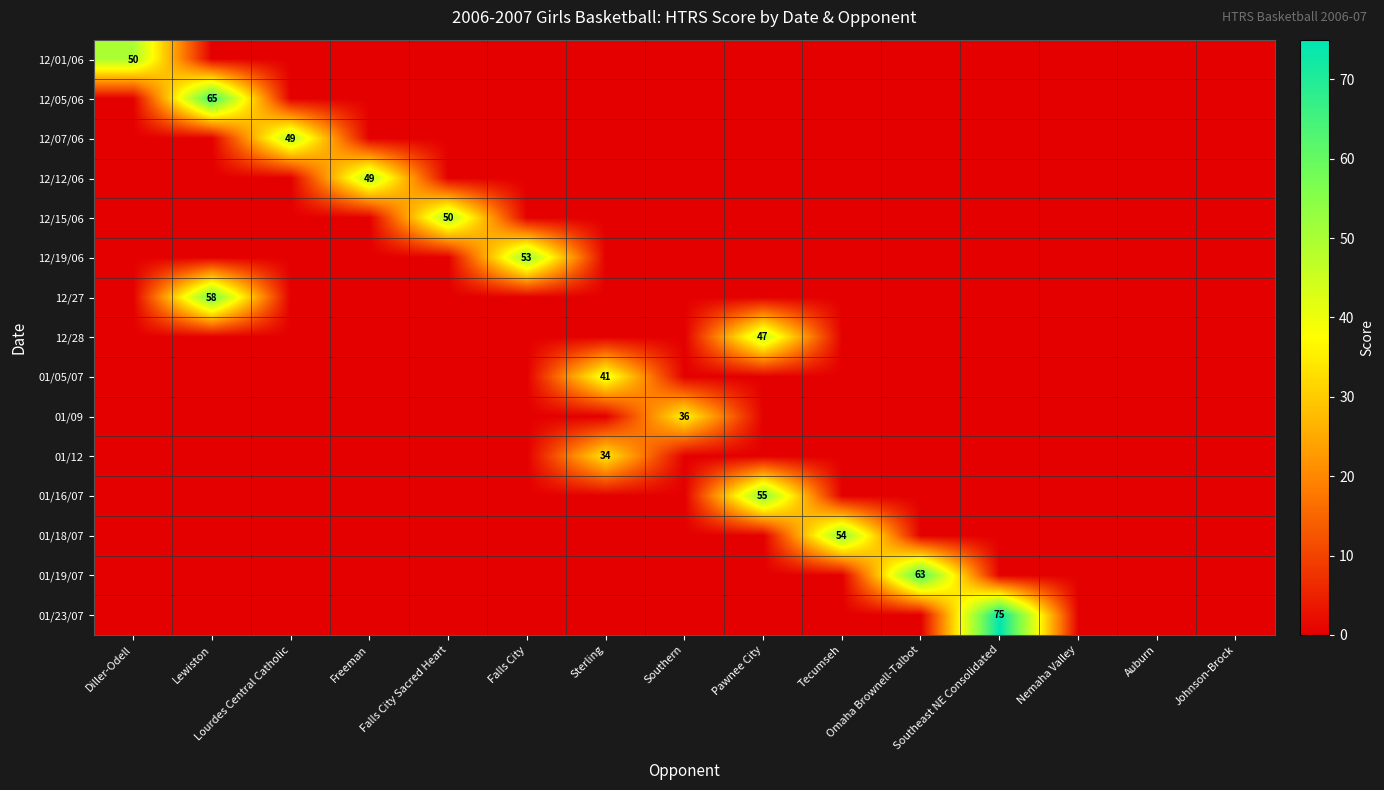

What is the sum of all 12/07/06 values?

49